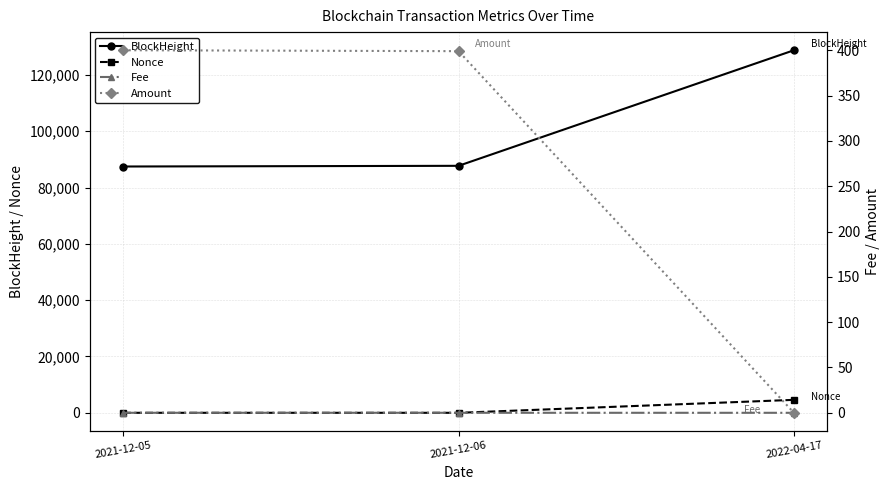

The value of Fee at 2021-12-05 is 0.0. True or false?

True